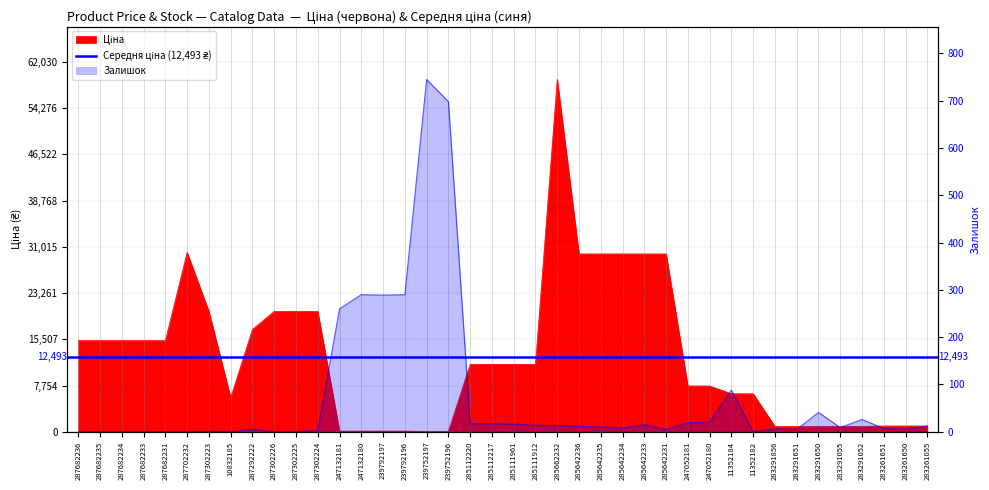

Reading left to right, transcribe all the data shown in this chart.

Ціна: 287682236=15288.0	287682235=15288.0	287682234=15288.0	287682233=15288.0	287682231=15288.0	287702232=30077.8	287302223=20186.0	10832185=5736.9	287292222=17165.0	287302226=20186.0	287302225=20186.0	287302224=20186.0	247132181=115.4	247132180=115.4	239792197=115.4	239792196=115.4	239752197=57.7	239752196=57.7	285112220=11312.5	285112217=11312.5	285111961=11312.5	285111912=11312.5	285662232=59075.7	285642236=29819.2	285642235=29819.2	285642234=29819.2	285642233=29819.2	285642231=29819.2	247052181=7680.9	247052180=7680.9	11352184=6378.9	11352182=6378.9	283291856=905.9	283291651=905.9	283291650=905.9	283291055=905.9	283291052=905.9	283261651=974.2	283261650=974.2	283261055=974.2
Залишок: 287682236=0.0	287682235=0.0	287682234=0.0	287682233=0.0	287682231=0.0	287702232=0.0	287302223=1.0	10832185=0.0	287292222=5.0	287302226=0.0	287302225=0.0	287302224=3.0	247132181=260.0	247132180=290.0	239792197=289.0	239792196=290.0	239752197=745.0	239752196=698.0	285112220=17.0	285112217=17.0	285111961=16.0	285111912=14.0	285662232=13.0	285642236=12.0	285642235=10.0	285642234=8.0	285642233=15.0	285642231=5.0	247052181=19.0	247052180=21.0	11352184=88.0	11352182=0.0	283291856=6.0	283291651=5.0	283291650=41.0	283291055=9.0	283291052=26.0	283261651=7.0	283261650=6.0	283261055=12.0